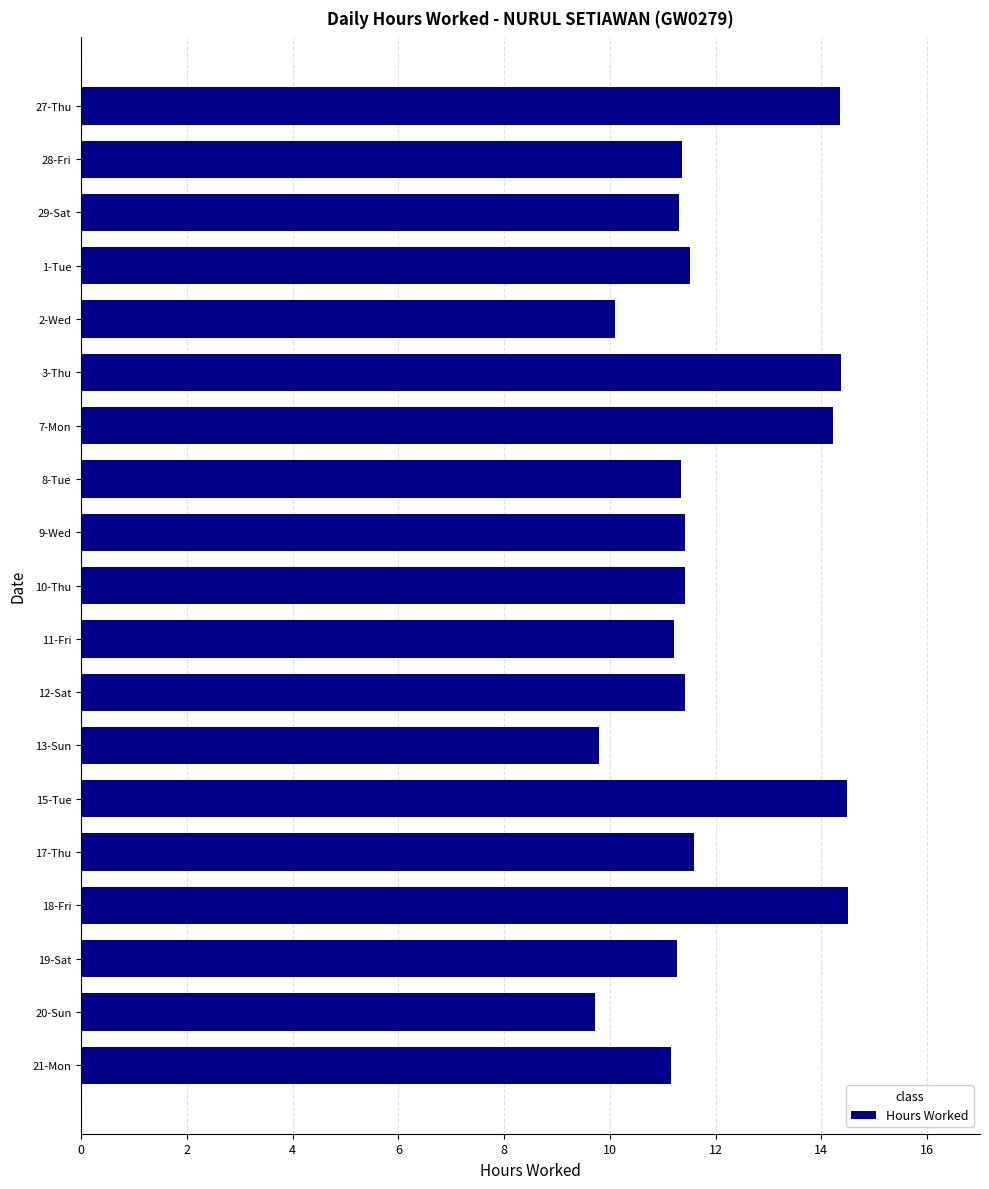

Are the bars grouped side by side (vs. stacked)?

No